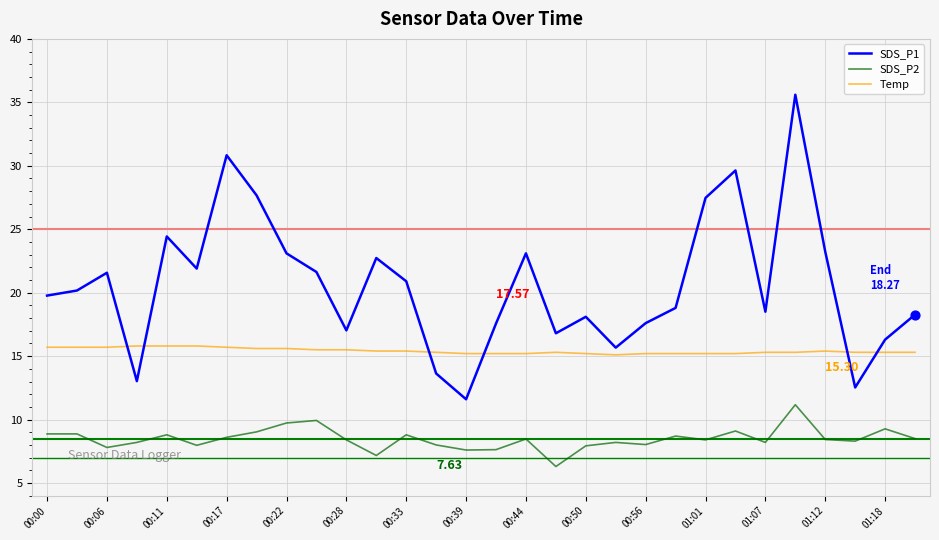

Which series has the widest spread of values?

SDS_P1